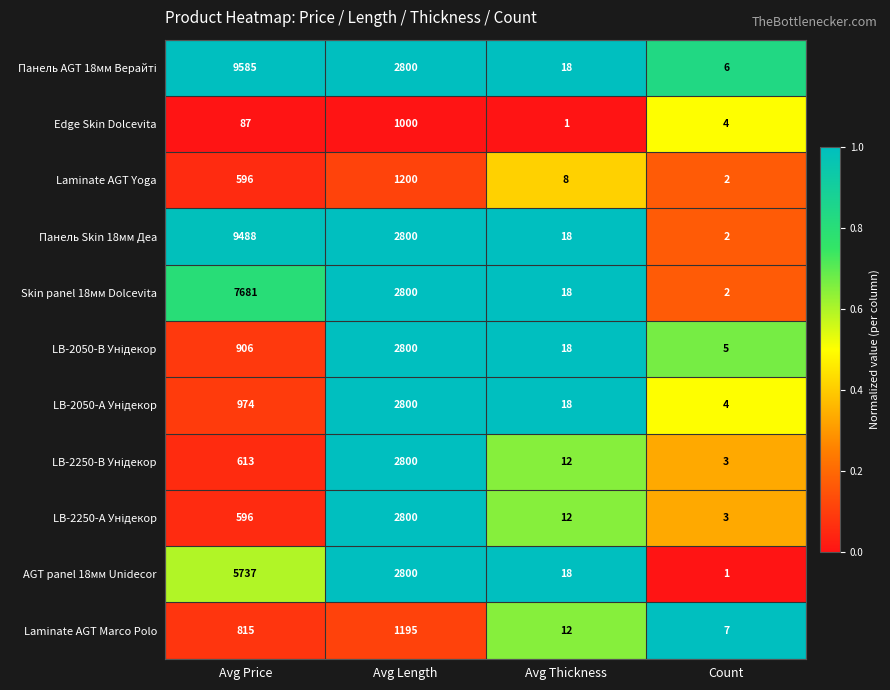

Which category has the highest value in the Edge Skin Dolcevita series?

Avg Length